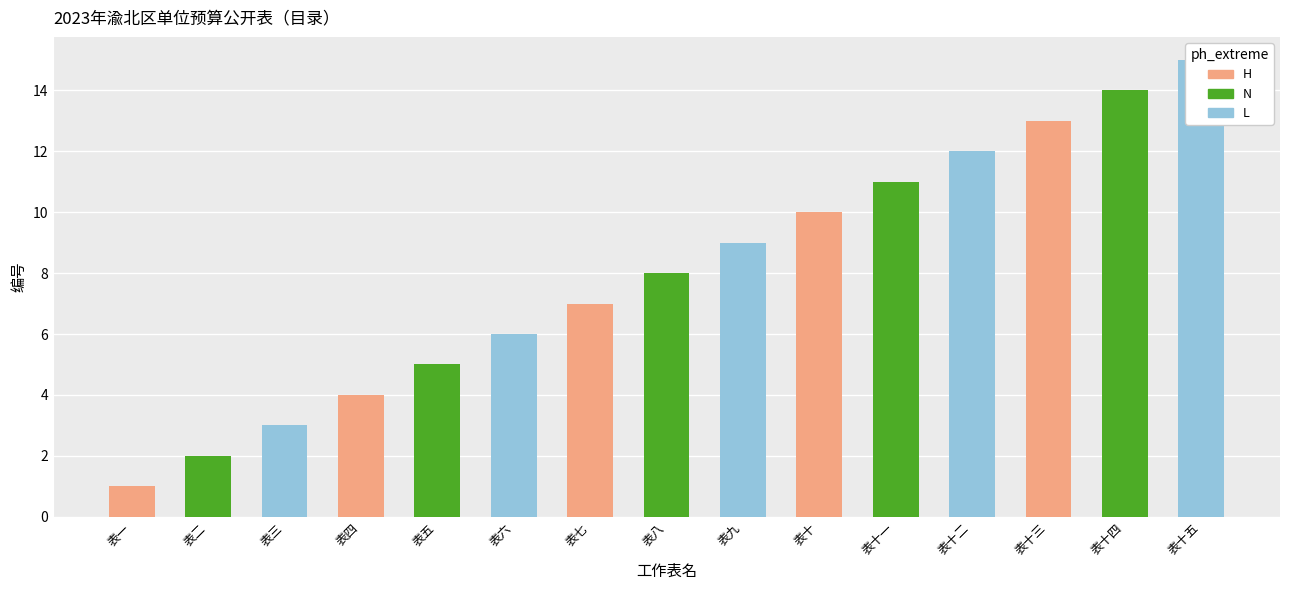

The value at 表十二 is 12. True or false?

True